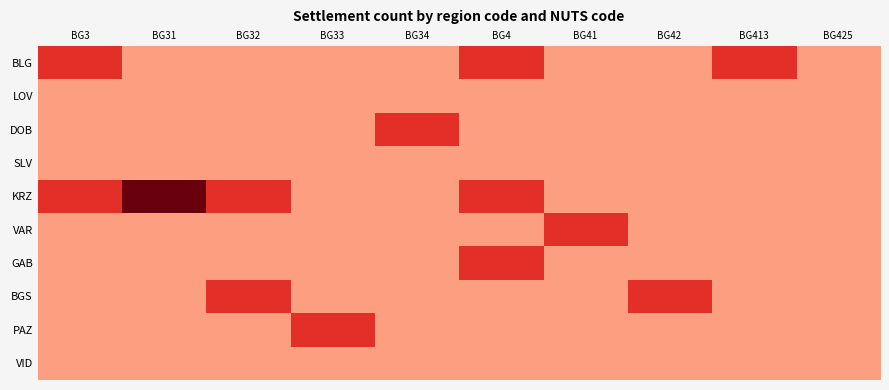

What is the maximum value shown in the chart?

3